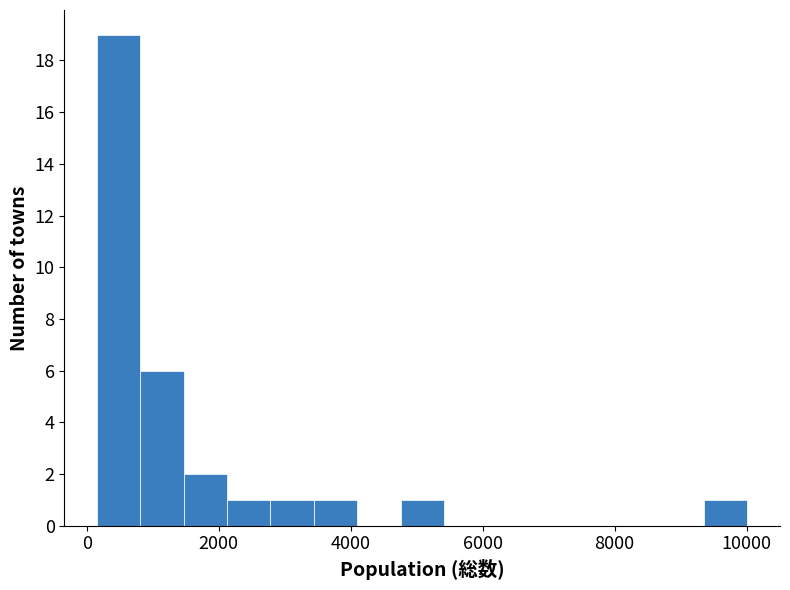

Around what value on the x-axis is the tallest bar? Give the approximate position of its centre, as read against the axis.

400